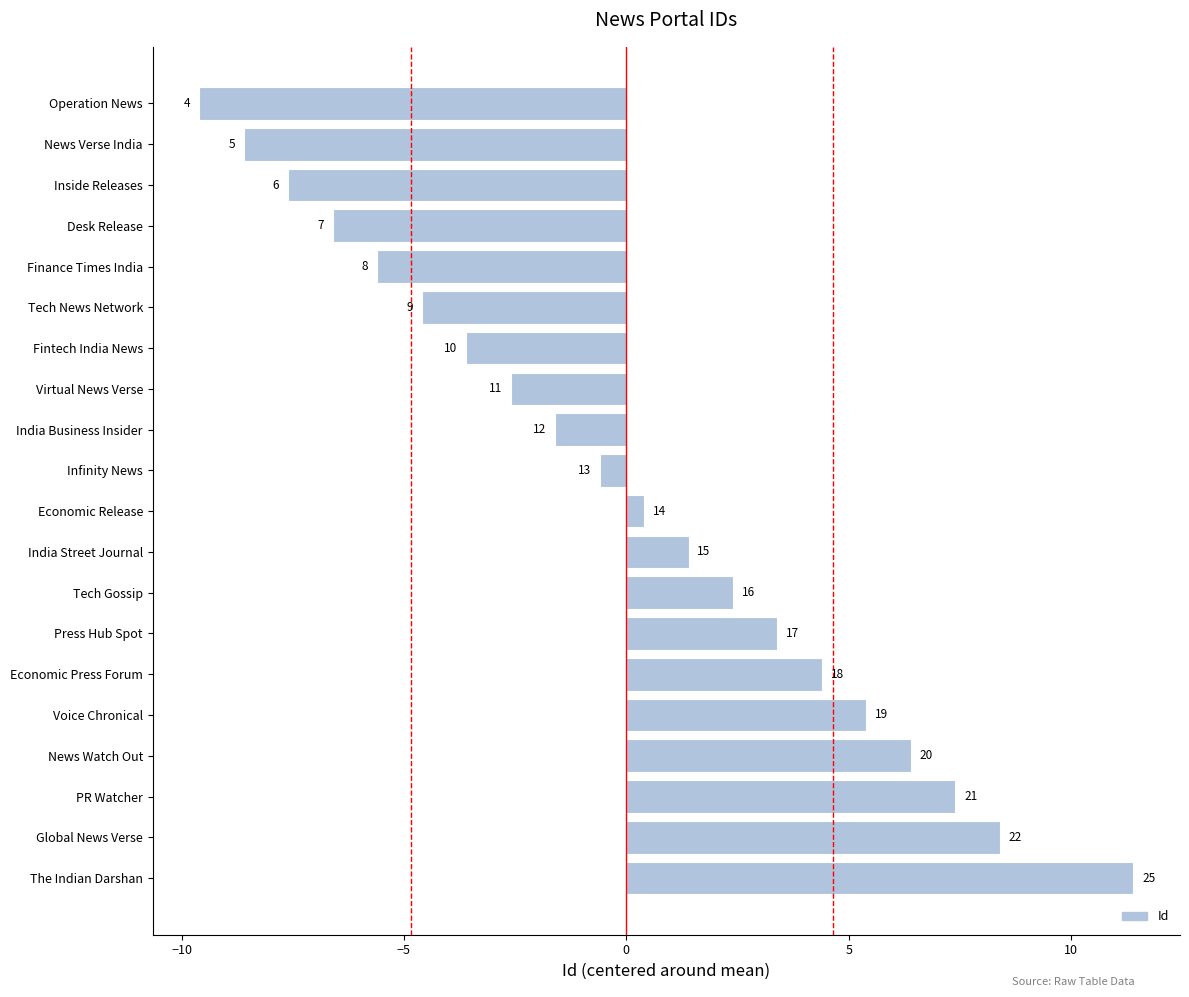

Does the chart contain stacked bars?

No